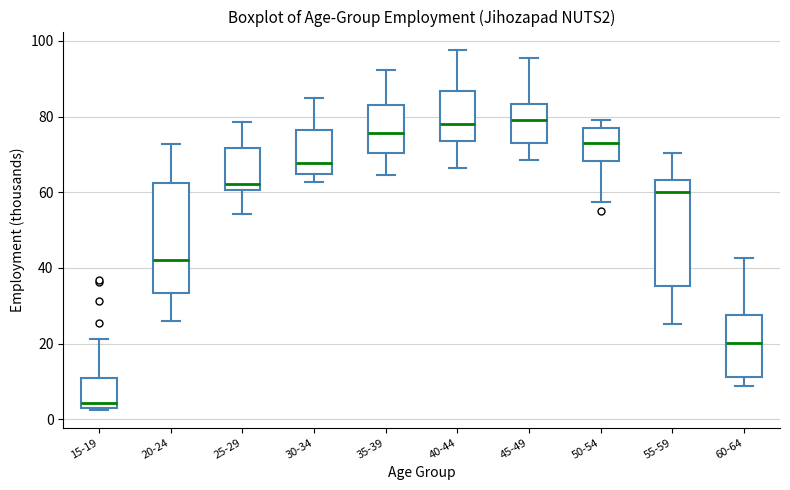

Reading left to right, read every box against the y-axis: the position of its median line, the range the box covers, and the ends of its whiskers. The values are not printed on the chart, so give them approximately, as read against the axis.

15-19: median 4, box 2 to 10, whiskers 2 to 22
20-24: median 42, box 34 to 62, whiskers 26 to 72
25-29: median 62, box 60 to 72, whiskers 54 to 78
30-34: median 68, box 64 to 76, whiskers 62 to 84
35-39: median 76, box 70 to 84, whiskers 64 to 92
40-44: median 78, box 74 to 86, whiskers 66 to 98
45-49: median 80, box 74 to 84, whiskers 68 to 96
50-54: median 74, box 68 to 78, whiskers 58 to 78 (just above the box's upper edge)
55-59: median 60, box 36 to 64, whiskers 26 to 70
60-64: median 20, box 12 to 28, whiskers 8 to 42